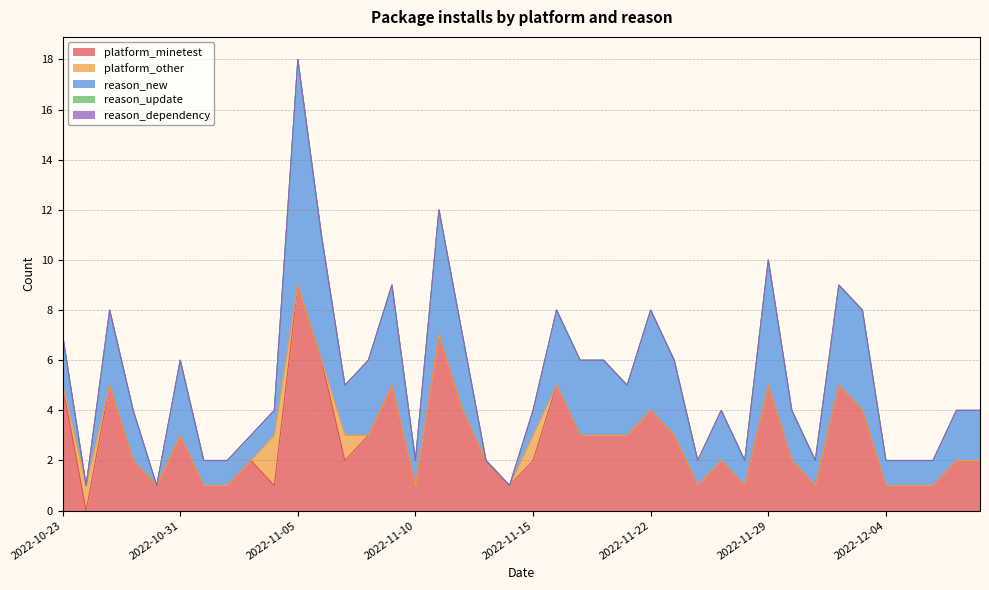

Reading left to right, transcribe all the data shown in this chart.

platform_minetest: 2022-10-23=5	2022-10-24=0	2022-10-25=5	2022-10-29=2	2022-10-30=1	2022-10-31=3	2022-11-01=1	2022-11-02=1	2022-11-03=2	2022-11-04=1	2022-11-05=9	2022-11-06=6	2022-11-07=2	2022-11-08=3	2022-11-09=5	2022-11-10=1	2022-11-11=7	2022-11-12=4	2022-11-13=2	2022-11-14=1	2022-11-15=2	2022-11-16=5	2022-11-17=3	2022-11-20=3	2022-11-21=3	2022-11-22=4	2022-11-23=3	2022-11-26=1	2022-11-27=2	2022-11-28=1	2022-11-29=5	2022-11-30=2	2022-12-01=1	2022-12-02=5	2022-12-03=4	2022-12-04=1	2022-12-05=1	2022-12-06=1	2022-12-07=2	2022-12-08=2
platform_other: 2022-10-23=0	2022-10-24=1	2022-10-25=0	2022-10-29=0	2022-10-30=0	2022-10-31=0	2022-11-01=0	2022-11-02=0	2022-11-03=0	2022-11-04=2	2022-11-05=0	2022-11-06=0	2022-11-07=1	2022-11-08=0	2022-11-09=0	2022-11-10=0	2022-11-11=0	2022-11-12=0	2022-11-13=0	2022-11-14=0	2022-11-15=1	2022-11-16=0	2022-11-17=0	2022-11-20=0	2022-11-21=0	2022-11-22=0	2022-11-23=0	2022-11-26=0	2022-11-27=0	2022-11-28=0	2022-11-29=0	2022-11-30=0	2022-12-01=0	2022-12-02=0	2022-12-03=0	2022-12-04=0	2022-12-05=0	2022-12-06=0	2022-12-07=0	2022-12-08=0
reason_new: 2022-10-23=2	2022-10-24=0	2022-10-25=3	2022-10-29=2	2022-10-30=0	2022-10-31=3	2022-11-01=1	2022-11-02=1	2022-11-03=1	2022-11-04=1	2022-11-05=9	2022-11-06=5	2022-11-07=2	2022-11-08=3	2022-11-09=4	2022-11-10=1	2022-11-11=5	2022-11-12=3	2022-11-13=0	2022-11-14=0	2022-11-15=1	2022-11-16=3	2022-11-17=3	2022-11-20=3	2022-11-21=2	2022-11-22=4	2022-11-23=3	2022-11-26=1	2022-11-27=2	2022-11-28=1	2022-11-29=5	2022-11-30=2	2022-12-01=1	2022-12-02=4	2022-12-03=4	2022-12-04=1	2022-12-05=1	2022-12-06=1	2022-12-07=2	2022-12-08=2
reason_update: 2022-10-23=0	2022-10-24=0	2022-10-25=0	2022-10-29=0	2022-10-30=0	2022-10-31=0	2022-11-01=0	2022-11-02=0	2022-11-03=0	2022-11-04=0	2022-11-05=0	2022-11-06=0	2022-11-07=0	2022-11-08=0	2022-11-09=0	2022-11-10=0	2022-11-11=0	2022-11-12=0	2022-11-13=0	2022-11-14=0	2022-11-15=0	2022-11-16=0	2022-11-17=0	2022-11-20=0	2022-11-21=0	2022-11-22=0	2022-11-23=0	2022-11-26=0	2022-11-27=0	2022-11-28=0	2022-11-29=0	2022-11-30=0	2022-12-01=0	2022-12-02=0	2022-12-03=0	2022-12-04=0	2022-12-05=0	2022-12-06=0	2022-12-07=0	2022-12-08=0
reason_dependency: 2022-10-23=0	2022-10-24=0	2022-10-25=0	2022-10-29=0	2022-10-30=0	2022-10-31=0	2022-11-01=0	2022-11-02=0	2022-11-03=0	2022-11-04=0	2022-11-05=0	2022-11-06=0	2022-11-07=0	2022-11-08=0	2022-11-09=0	2022-11-10=0	2022-11-11=0	2022-11-12=0	2022-11-13=0	2022-11-14=0	2022-11-15=0	2022-11-16=0	2022-11-17=0	2022-11-20=0	2022-11-21=0	2022-11-22=0	2022-11-23=0	2022-11-26=0	2022-11-27=0	2022-11-28=0	2022-11-29=0	2022-11-30=0	2022-12-01=0	2022-12-02=0	2022-12-03=0	2022-12-04=0	2022-12-05=0	2022-12-06=0	2022-12-07=0	2022-12-08=0